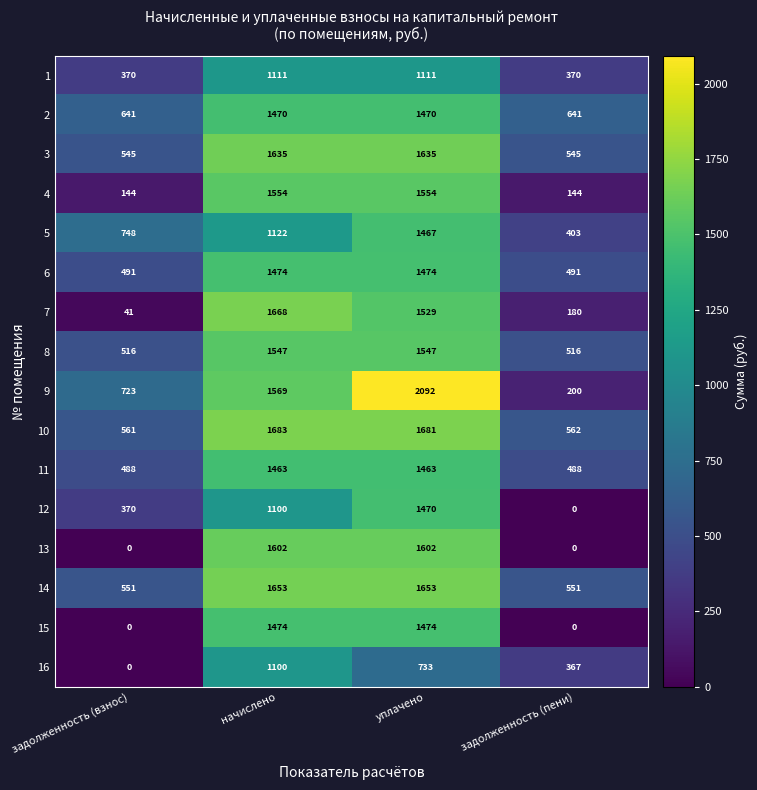

List the labels in order of 10 value, largest first.

начислено, уплачено, задолженность (пени), задолженность (взнос)